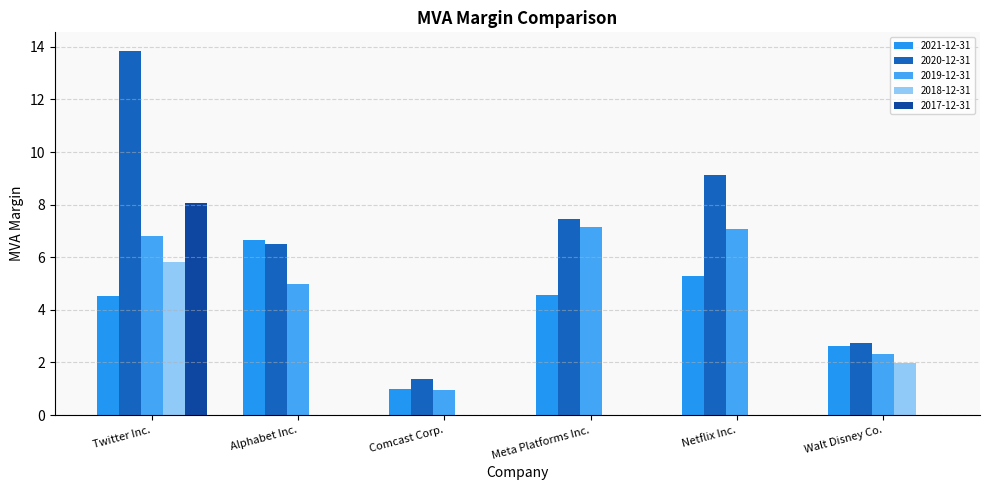

Which series changed the most between Alphabet Inc. and Walt Disney Co.?

2021-12-31